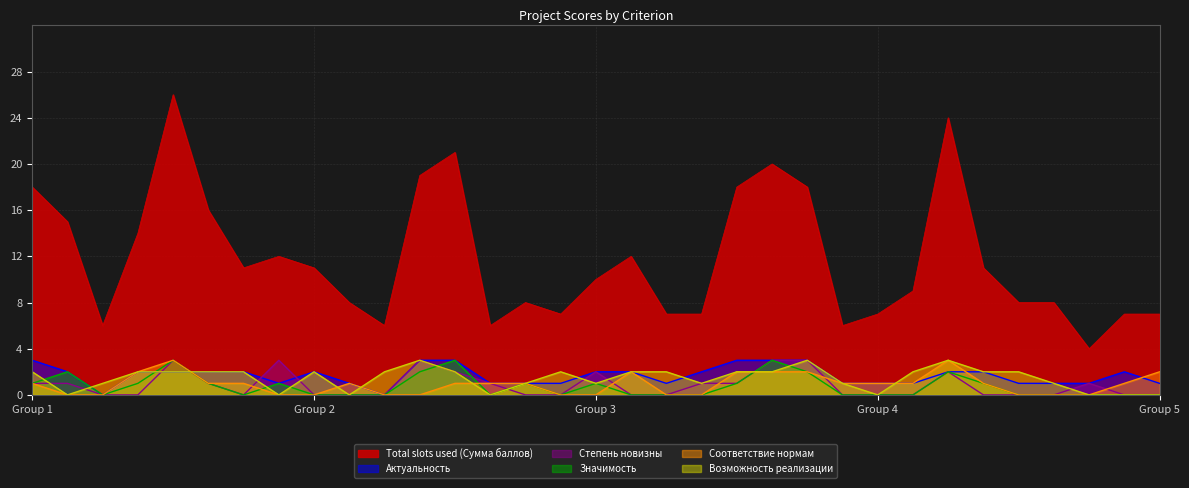

At which label is Значимость closest to 1?

Group 1